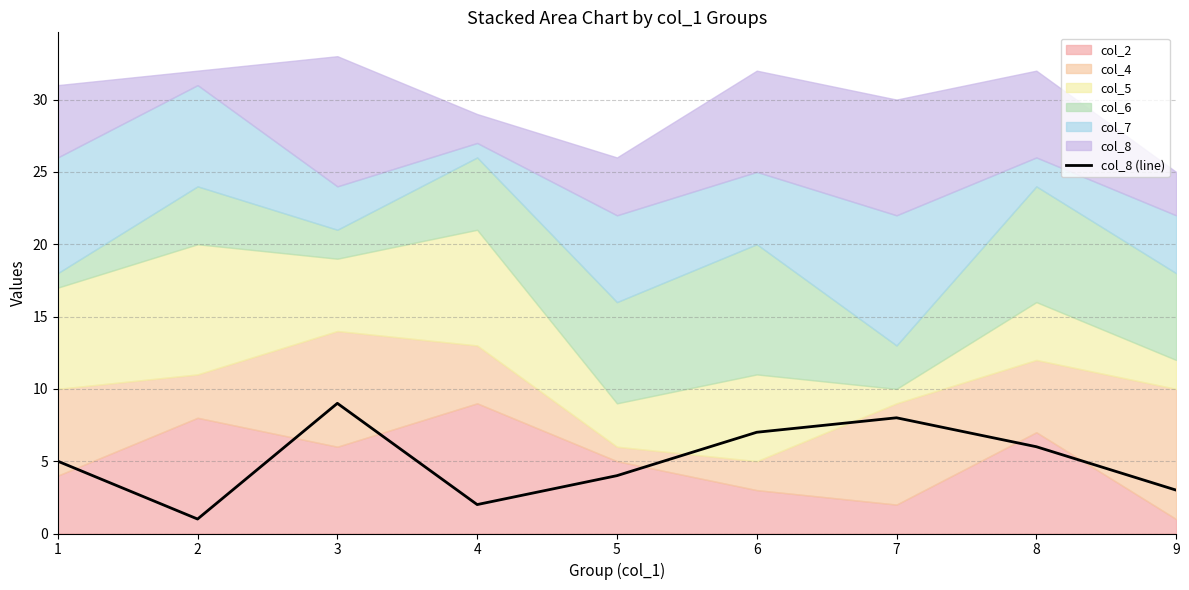

List the labels in order of value, smallest first.

2, 4, 9, 5, 1, 8, 6, 7, 3